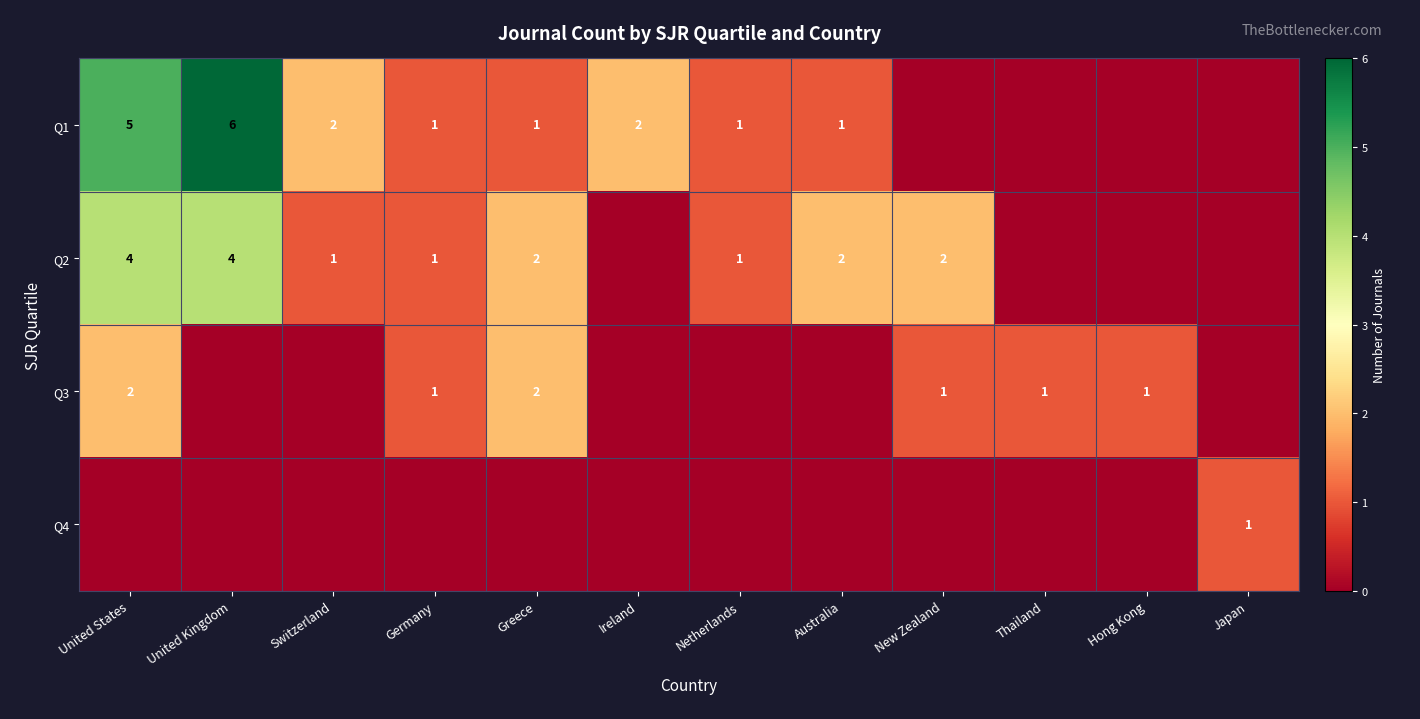

Is the value of Q2 at Thailand greater than the value of Q3 at Netherlands?

No